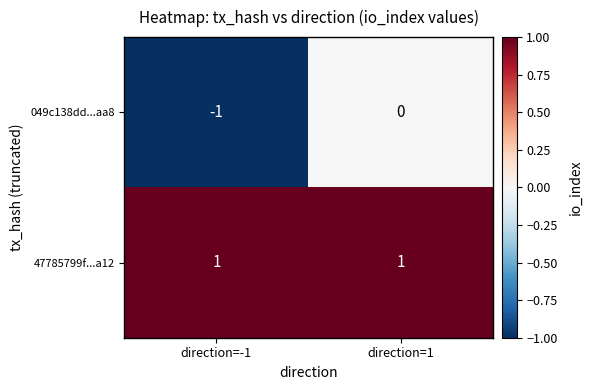

Between direction=-1 and direction=1, which series saw the biggest shift?

049c138dd...aa8